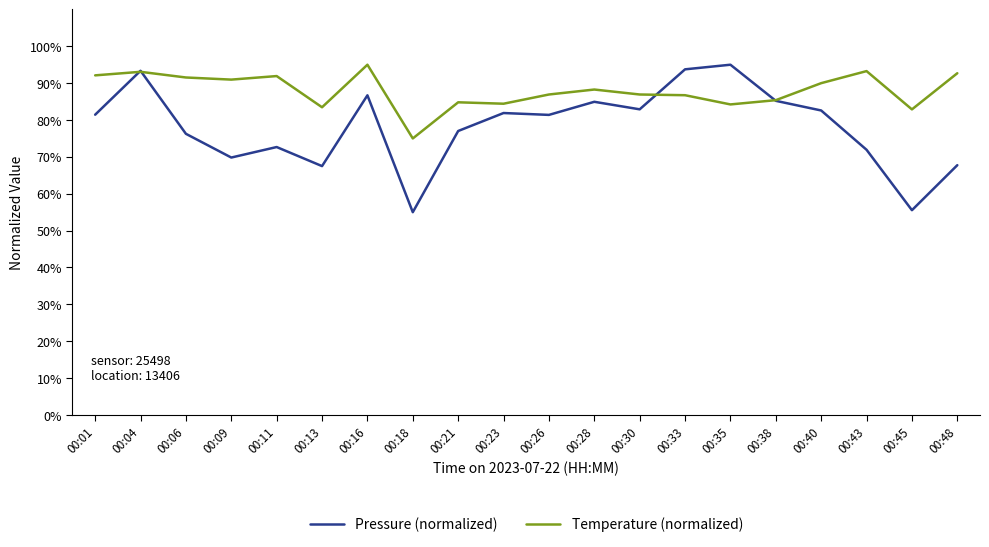

The value of Pressure (normalized) at 00:48 is 33.2. True or false?

False